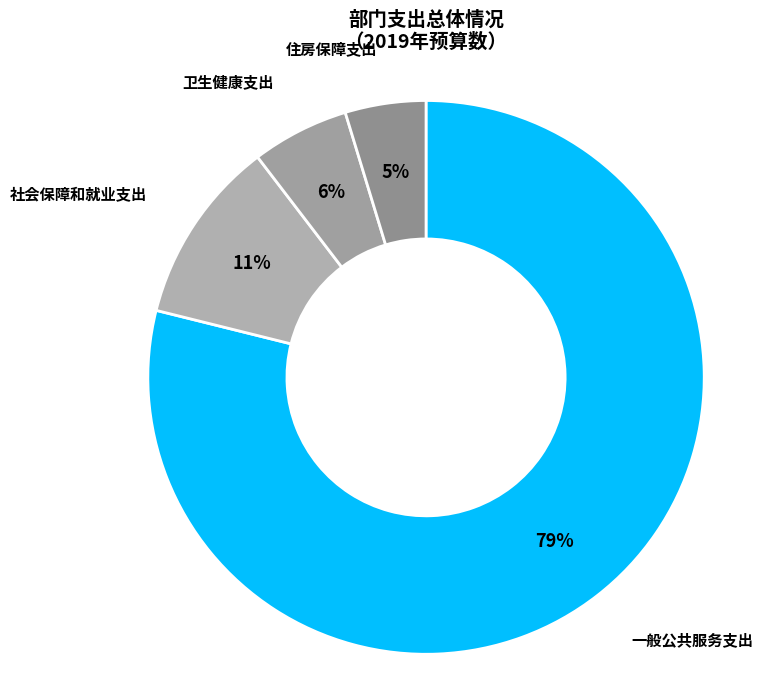

Which slice is the smallest?

住房保障支出